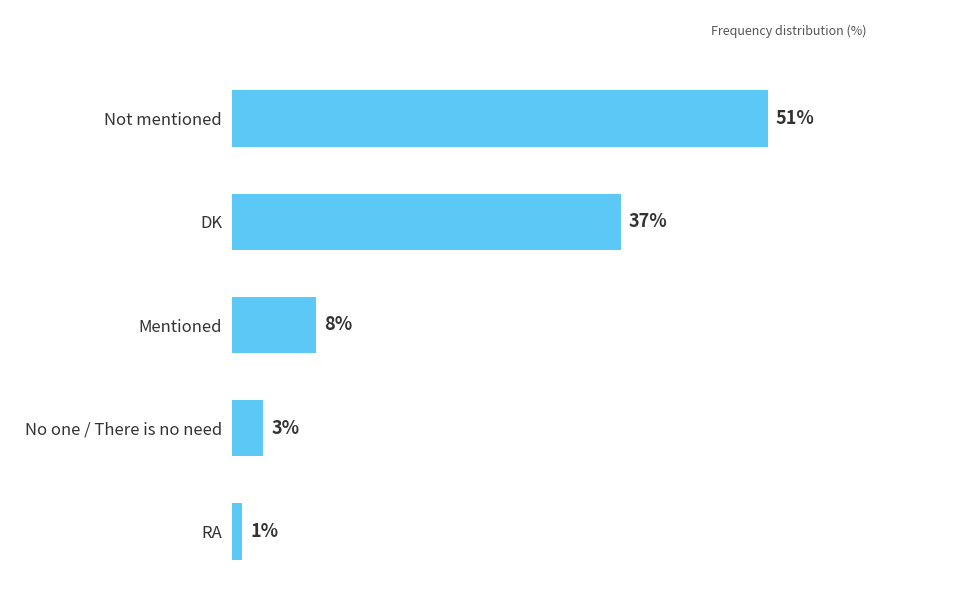

Does the chart contain any negative values?

No